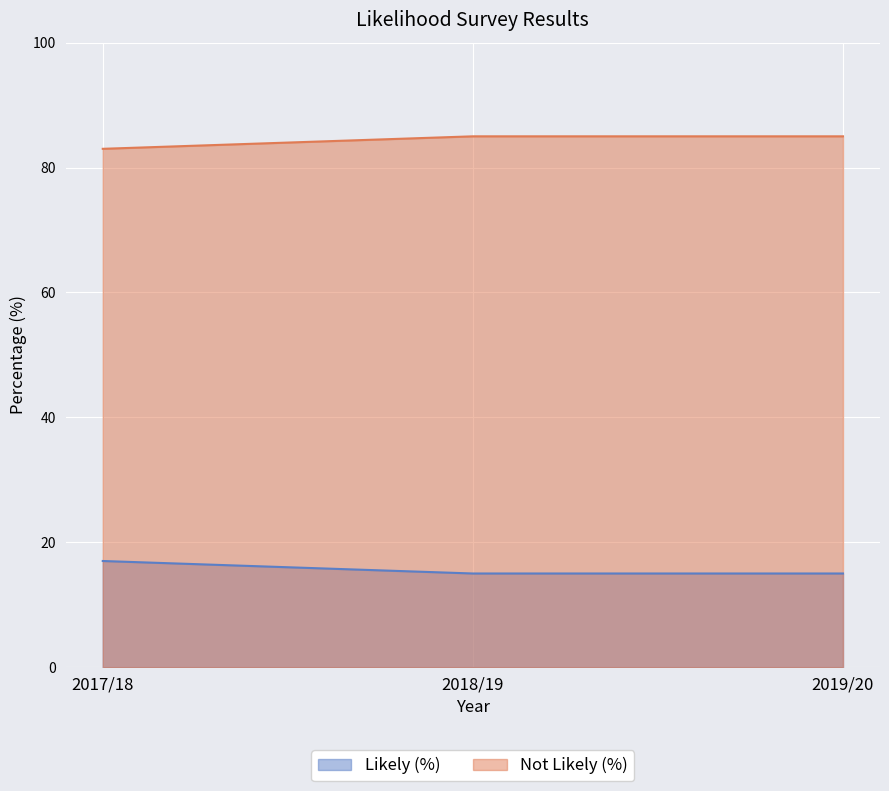

Reading left to right, what are all the values shown in this chart?

Likely (%): 2017/18=17	2018/19=15	2019/20=15
Not Likely (%): 2017/18=83	2018/19=85	2019/20=85